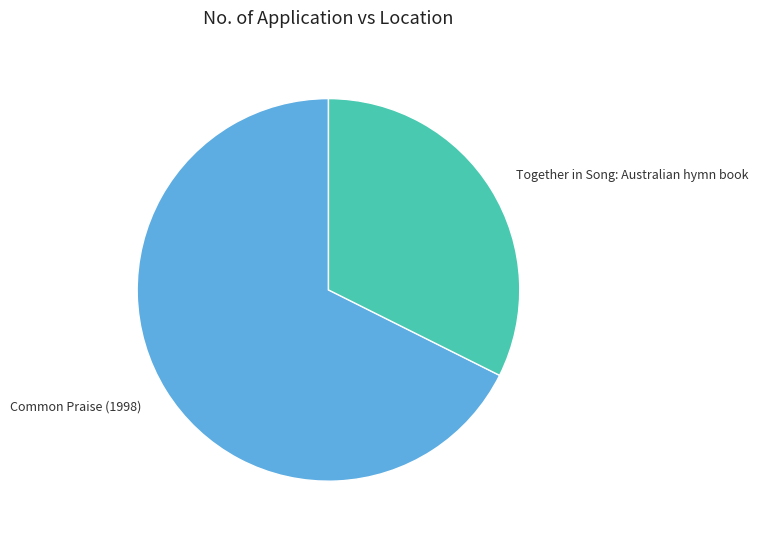

Rank the categories by value from lowest to highest.

Together in Song: Australian hymn book, Common Praise (1998)